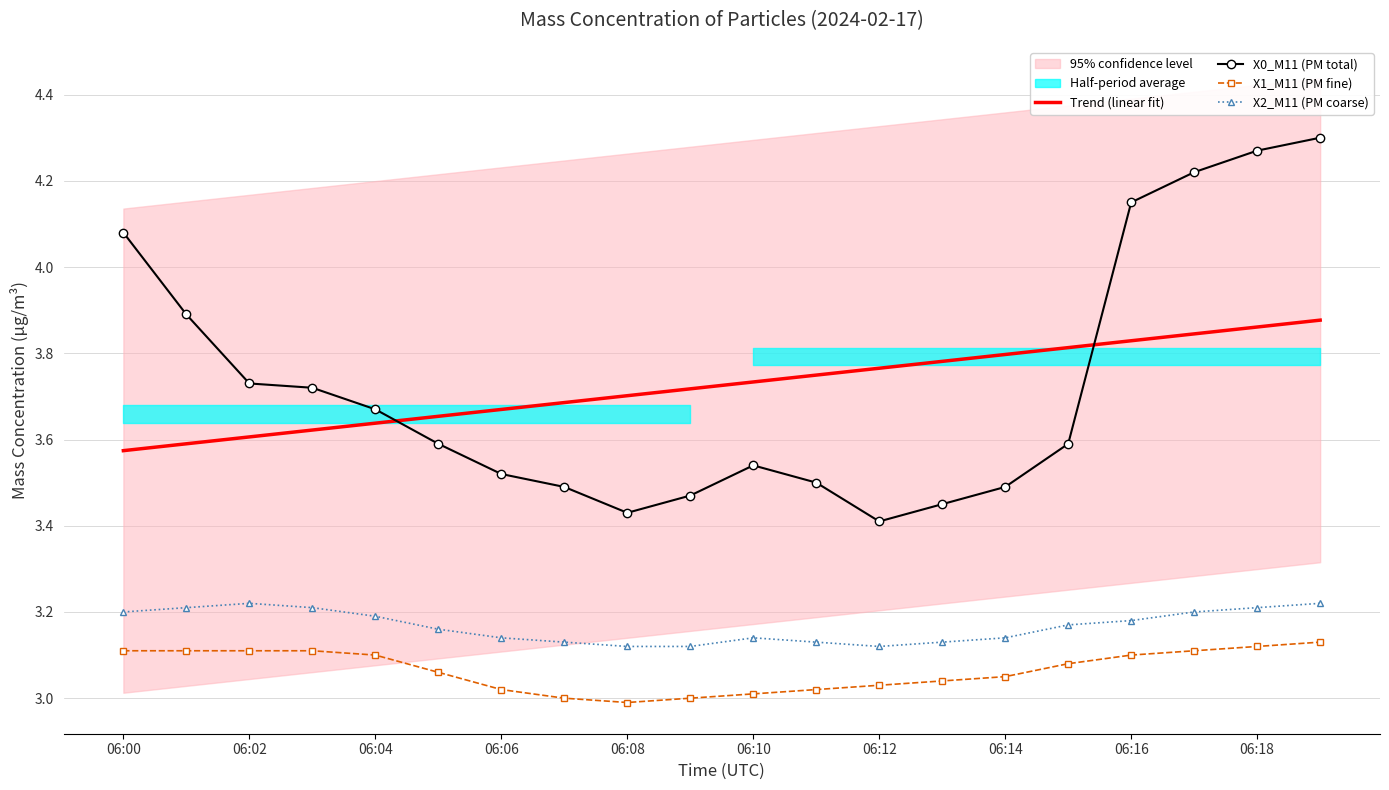

In X0_M11 (PM total), how many points are lower than both neighbors (excluding endpoints)?

2